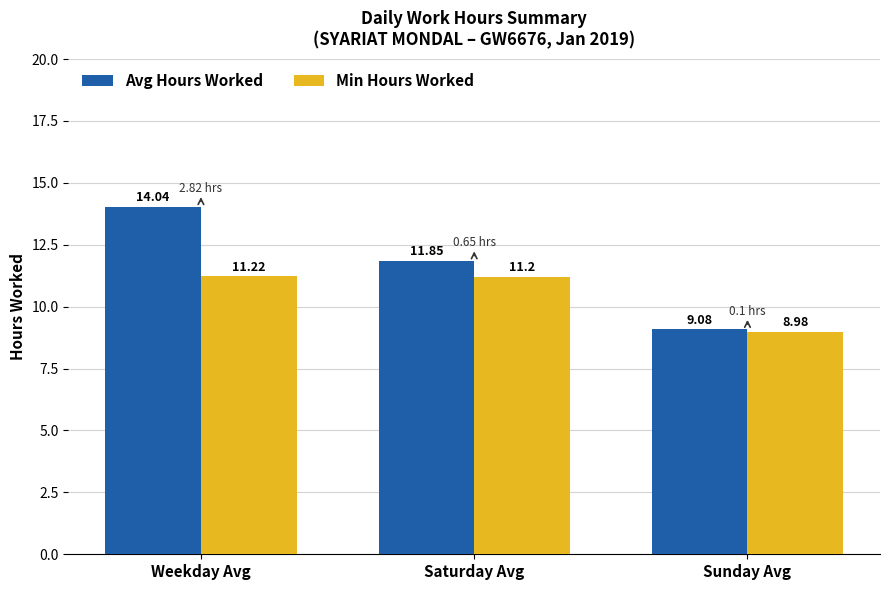

What is the sum of the Min Hours Worked values at Sunday Avg and Saturday Avg?

20.2